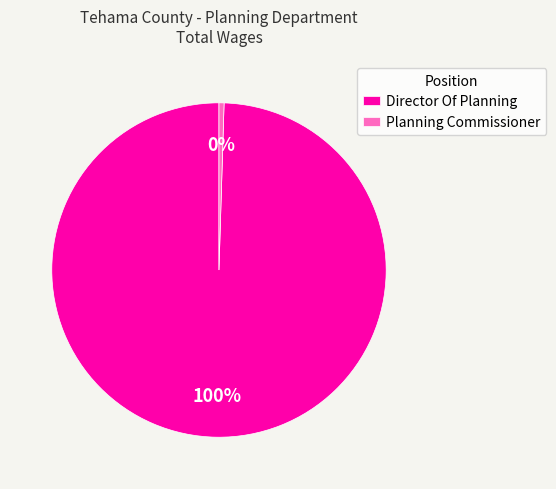

Count the number of slices in the pie.

2